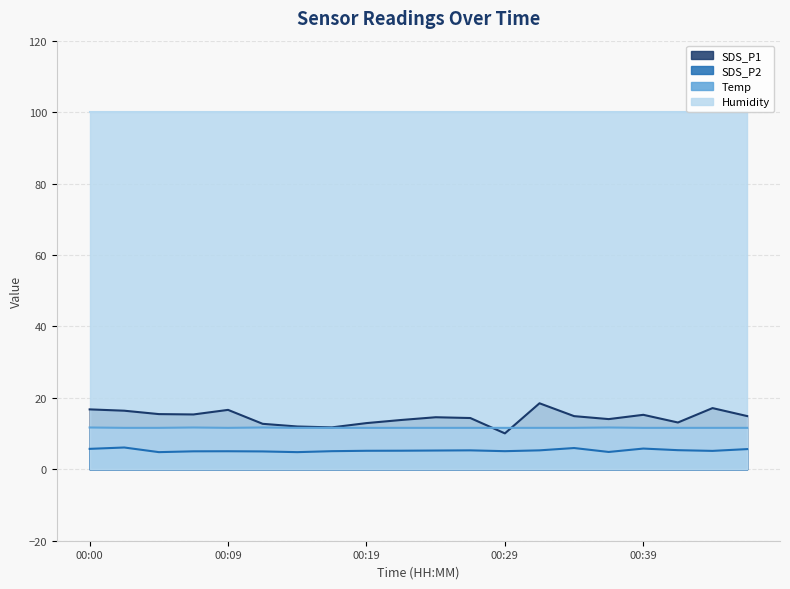

At which label does SDS_P1 first exceed 14?

00:00